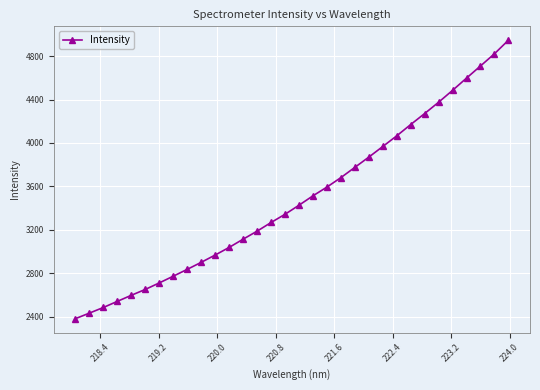

What is the value of the 9th point from the left?

2835.9